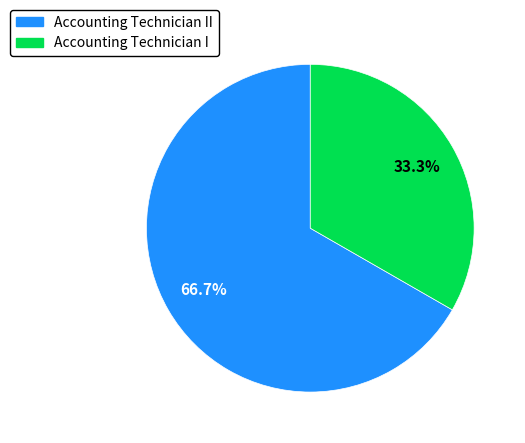

Is there a majority slice in this chart?

Yes